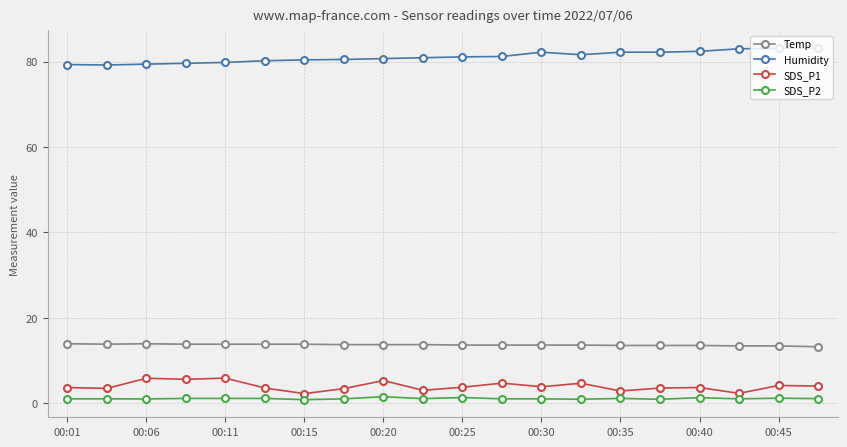

True or false: SDS_P2 and Humidity intersect in this chart.

False